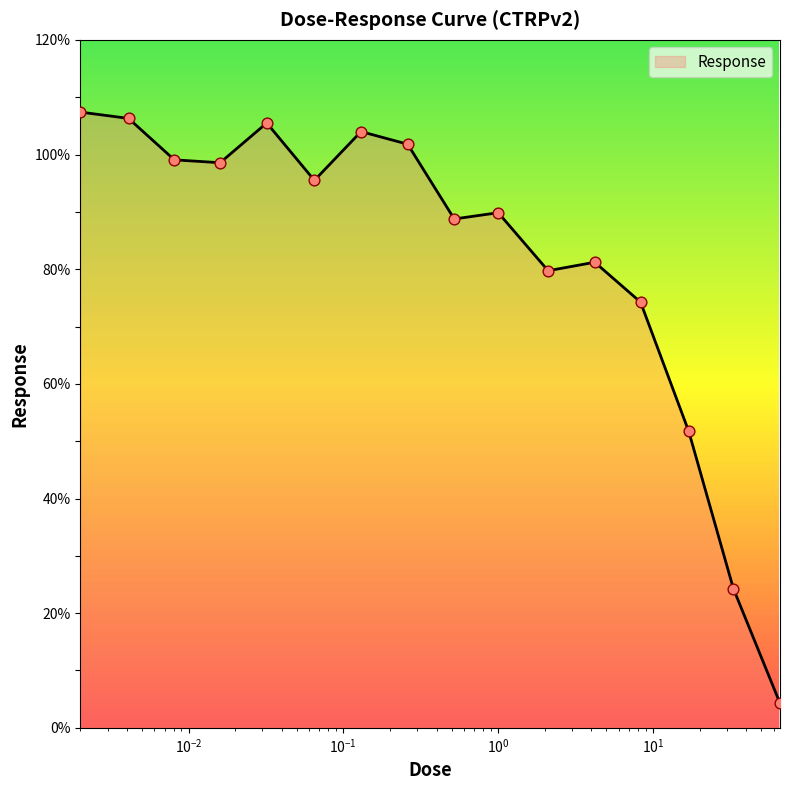

What is the maximum value shown in the chart?

107.4